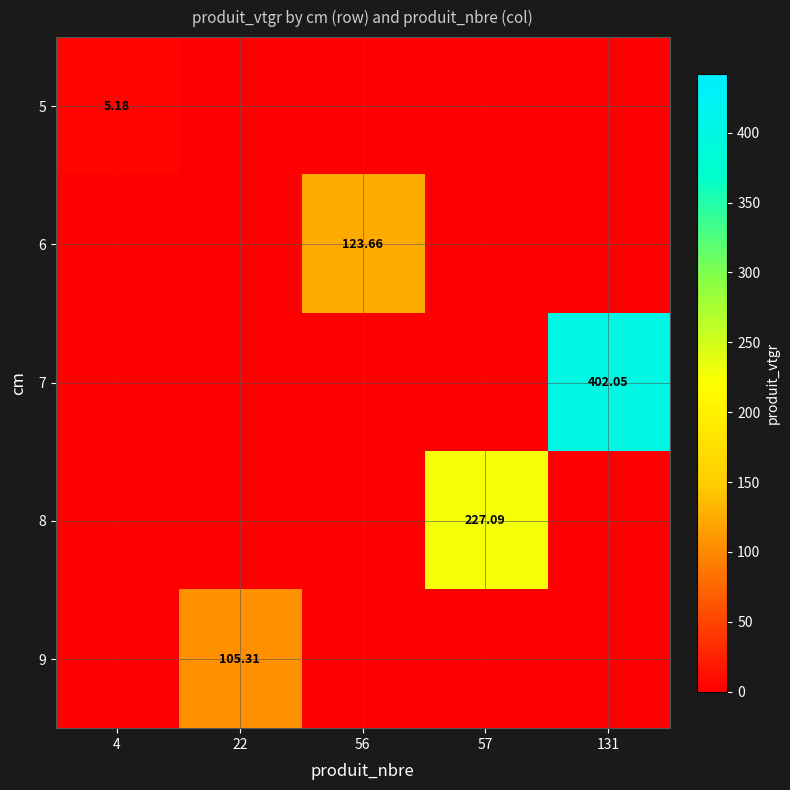

Is the value of 6 at 57 greater than the value of 8 at 22?

No